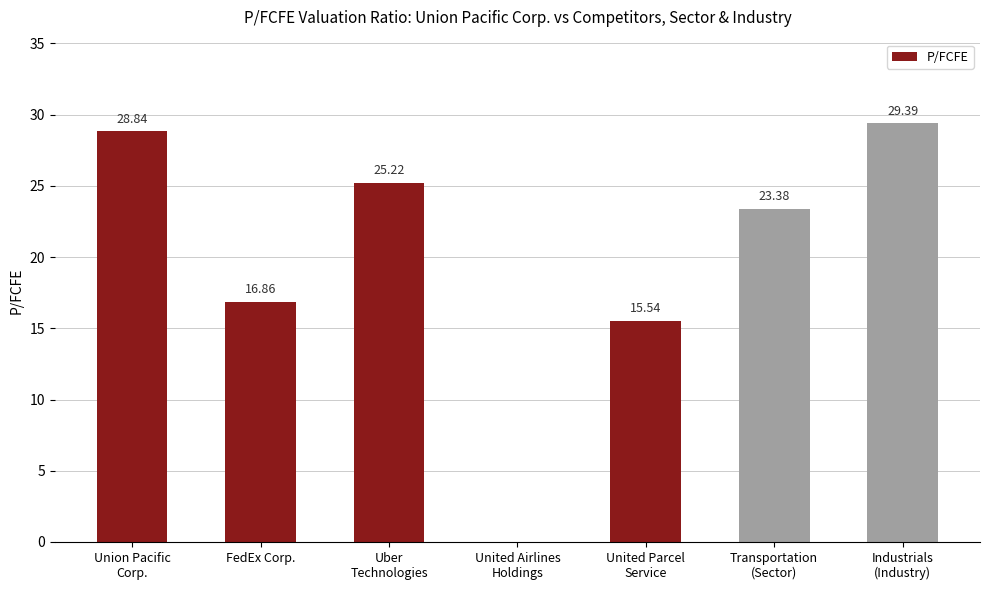

What is the greatest value displayed?

29.4